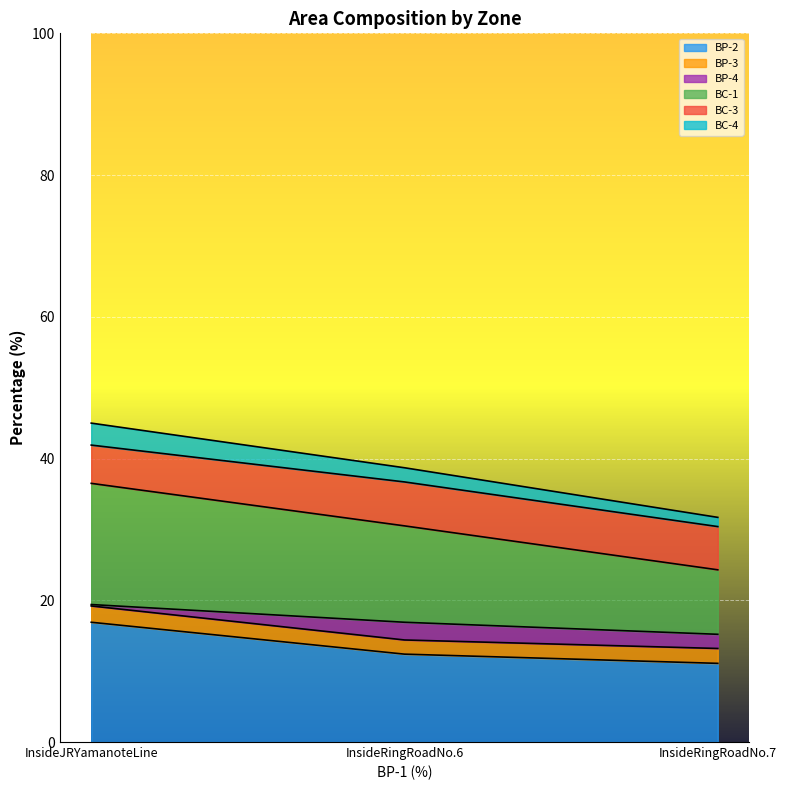

The BP-2 series shows 11.1 at InsideRingRoadNo.7. True or false?

True